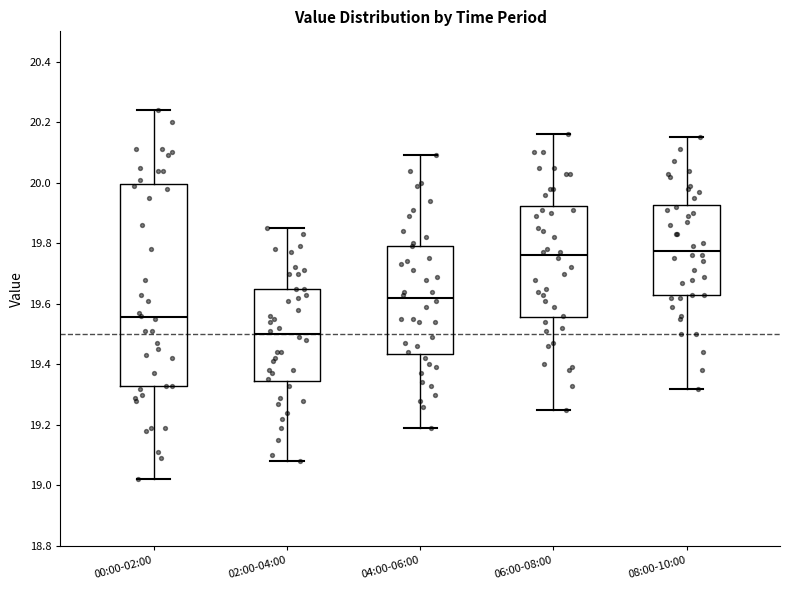

Reading left to right, transcribe this box plot: for each box, give where its median line is, the range the box spans, and where its two whiskers end, as read against the y-axis. The values are not printed on the chart, so give them approximately, as read against the axis.

00:00-02:00: median 19.56, box 19.32 to 20.00, whiskers 19.02 to 20.24
02:00-04:00: median 19.50, box 19.34 to 19.66, whiskers 19.08 to 19.86
04:00-06:00: median 19.62, box 19.44 to 19.80, whiskers 19.20 to 20.10
06:00-08:00: median 19.76, box 19.56 to 19.92, whiskers 19.26 to 20.16
08:00-10:00: median 19.78, box 19.62 to 19.92, whiskers 19.32 to 20.16